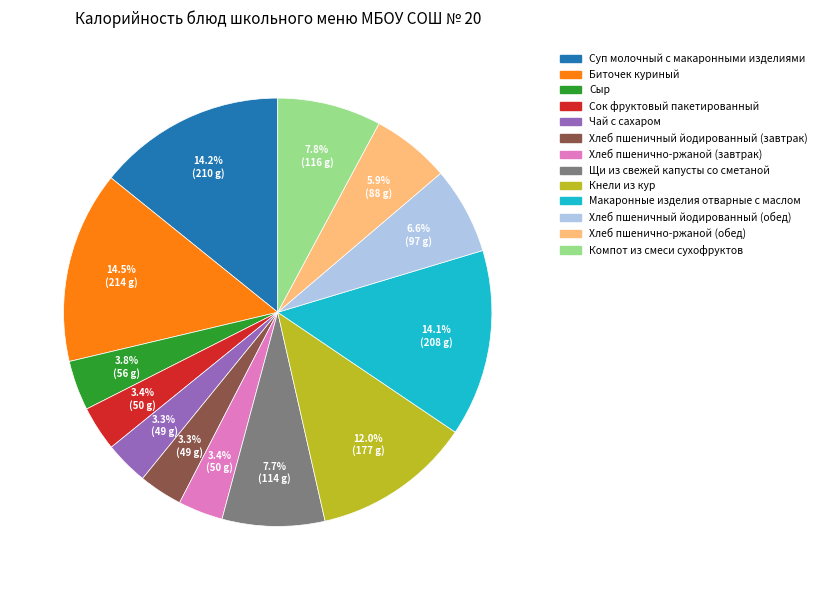

Is it true that Биточек куриный is 3% of the pie?

False